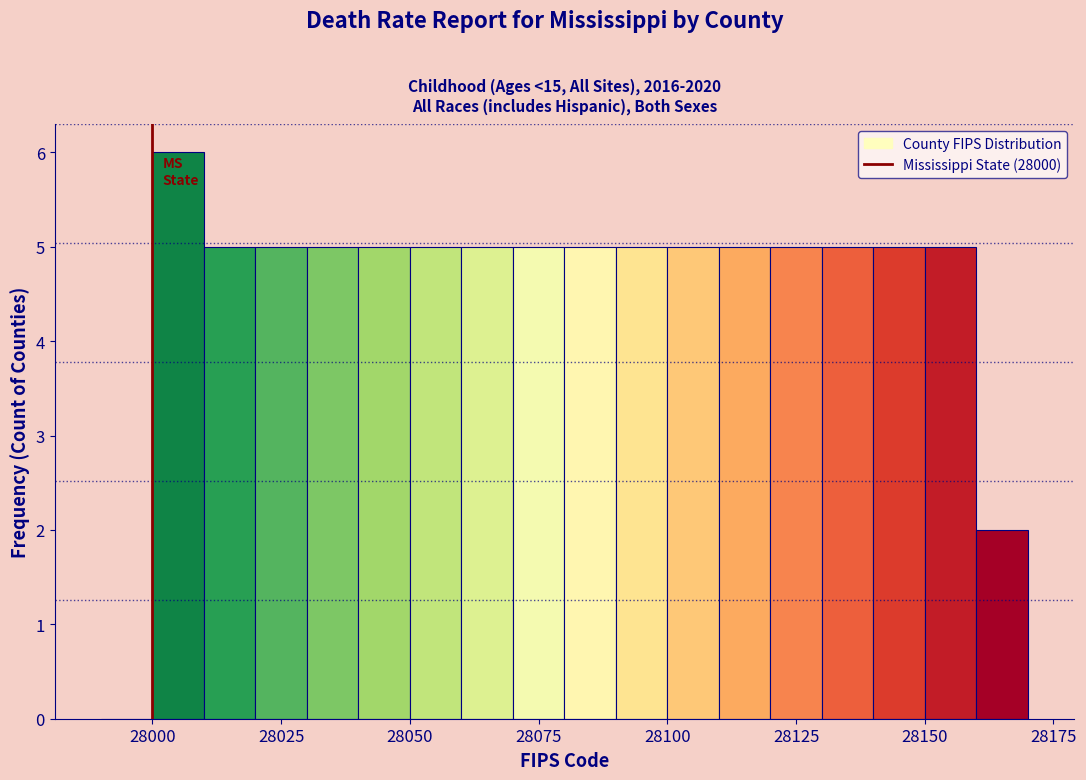

Read against the x-axis, roughly where is the centre of the tallest bar?

28005